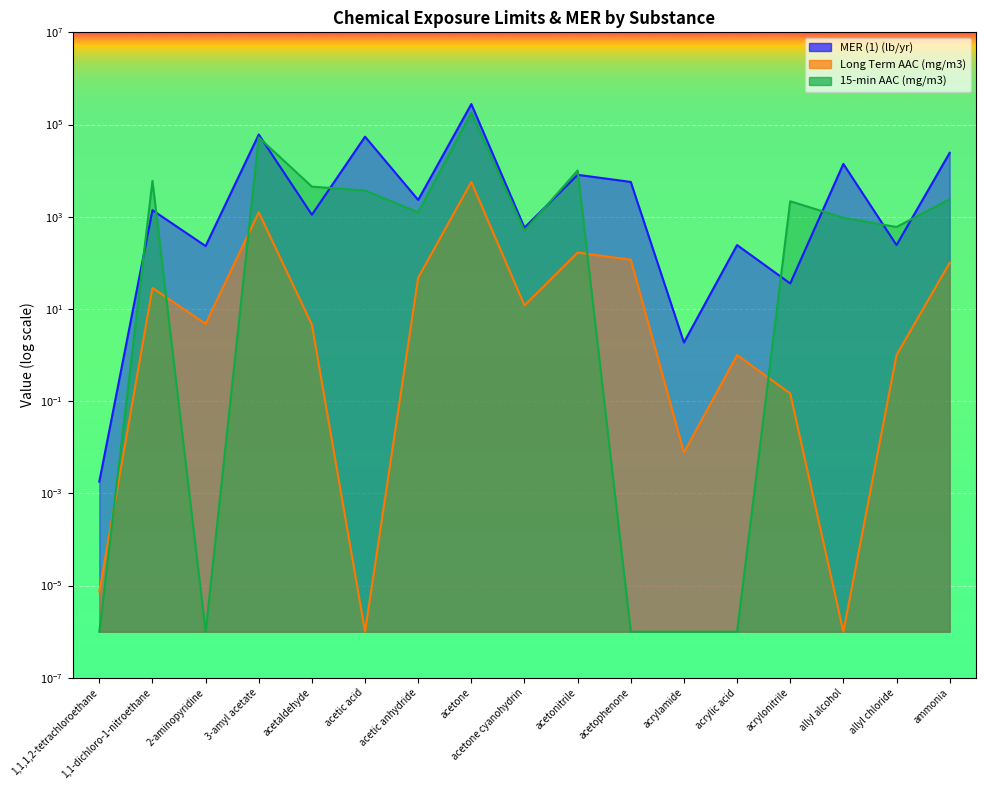

Reading right to left, what are all the values shown in this chart?

MER (1) (lb/yr): 24333.0	243.3	14012.5	35.8	243.3	1.9	5694.4	8127.9	579.4	278100.4	2317.6	54575.0	1107.2	60837.5	231.8	1390.6	0.0
Long Term AAC (mg/m3): 100.0	1.0	0.0	0.1	1.0	0.0	117.0	167.0	11.9	5714.0	47.6	0.0	4.5	1250.0	4.8	28.6	0.0
15-min AAC (mg/m3): 2400.0	600.0	950.0	2170.0	0.0	0.0	0.0	10100.0	500.0	178200.0	1251.5	3700.0	4500.0	52500.0	0.0	6000.0	0.0